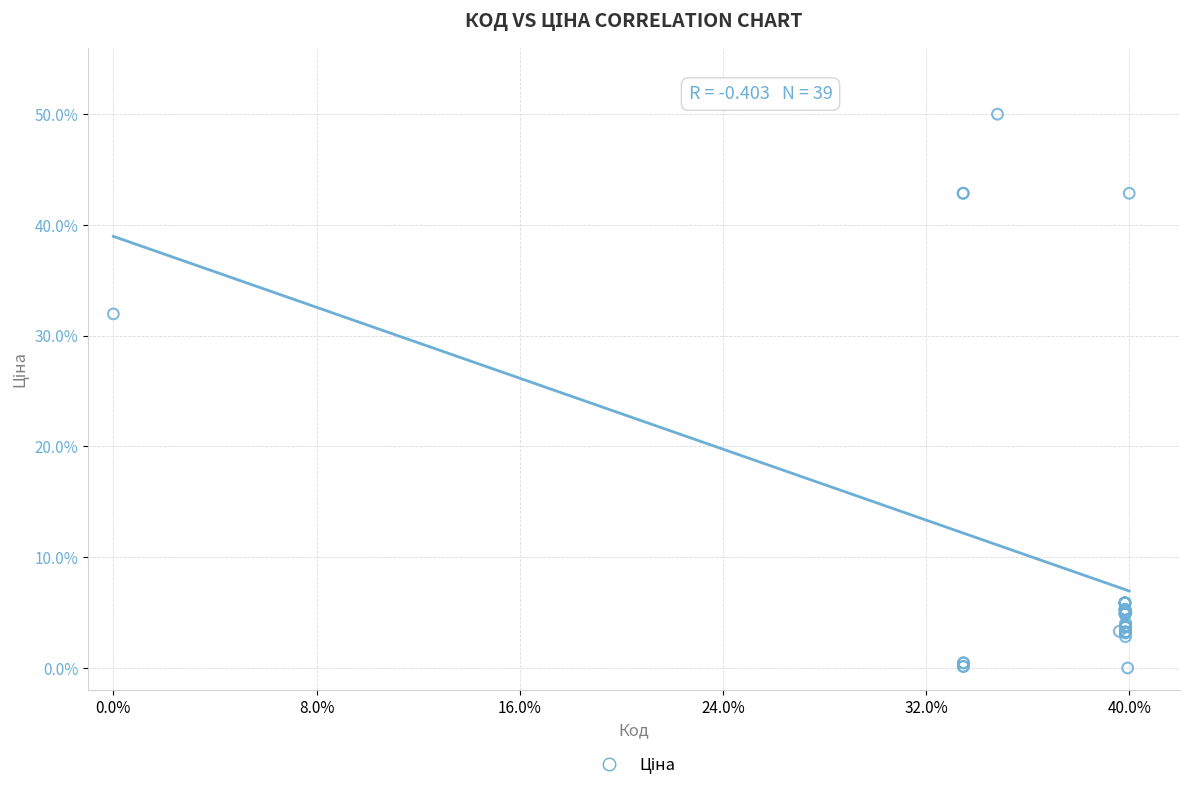

What Y value in the scatter plot is closest to 25?

32.0